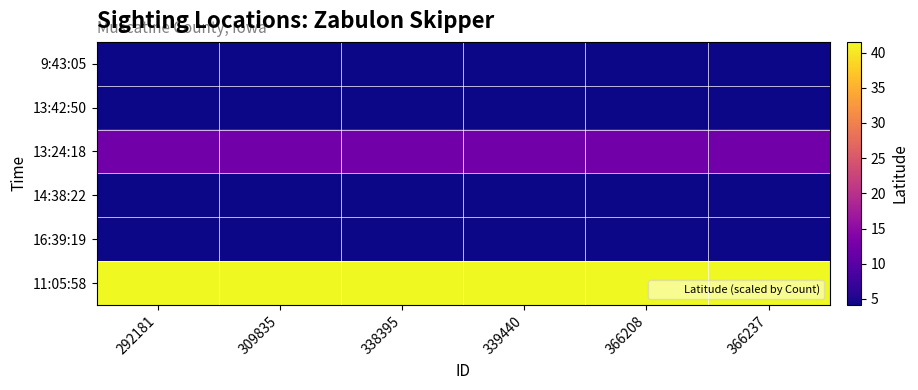

Which series changed the most between 309835 and 366208?

11:05:58